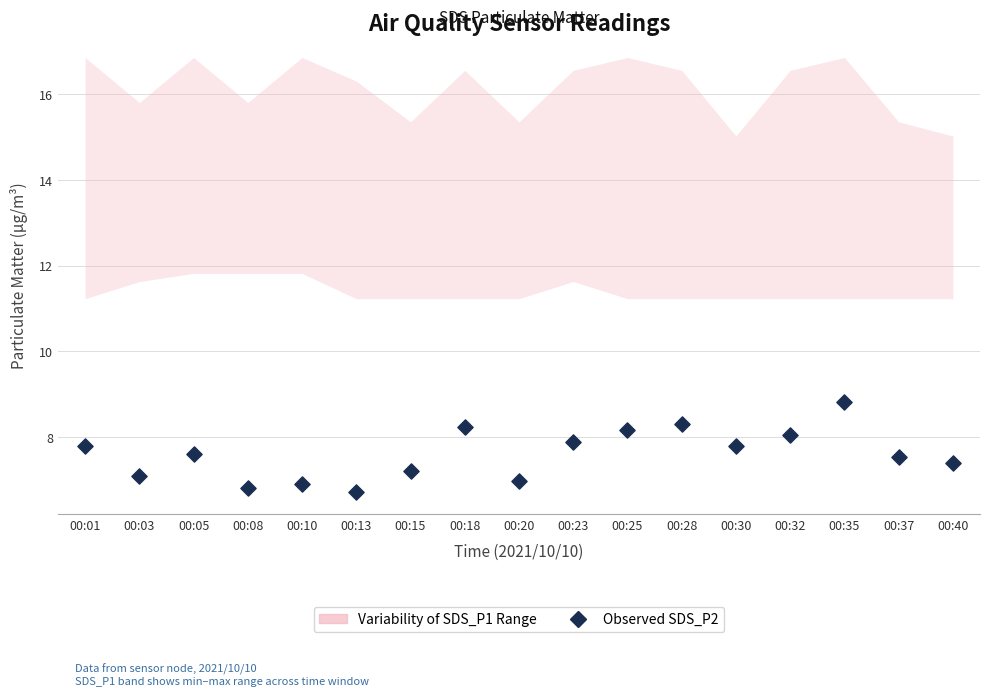

What is the range of Y values (max minus min)?

2.1